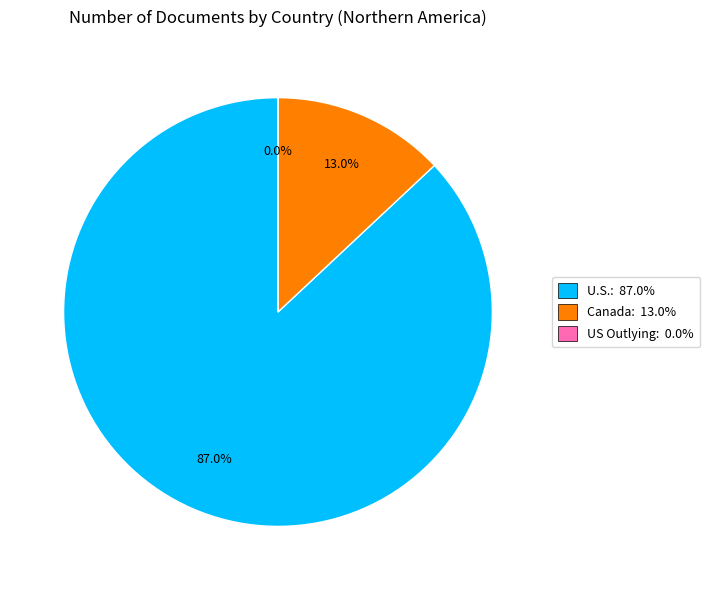

What percentage do U.S.: 87.0% and Canada: 13.0% together represent?

100.0%